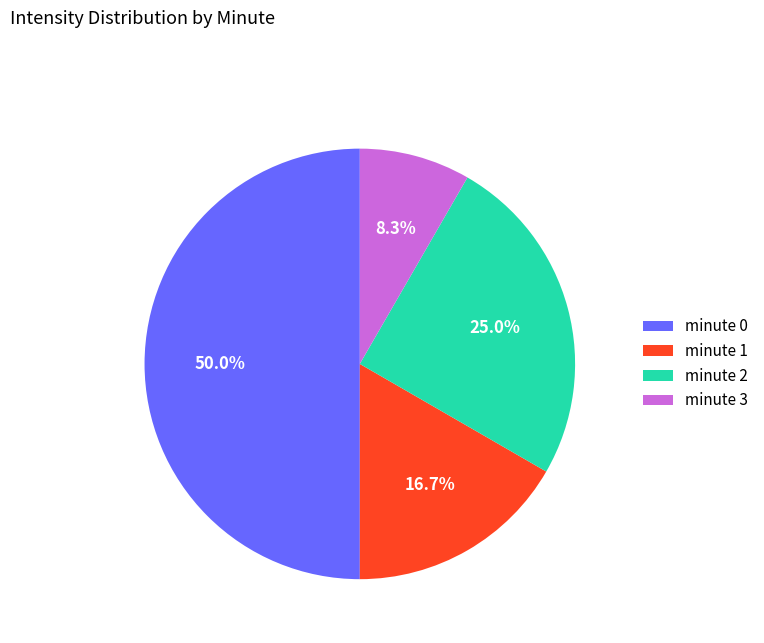

How many segments does this pie chart have?

4